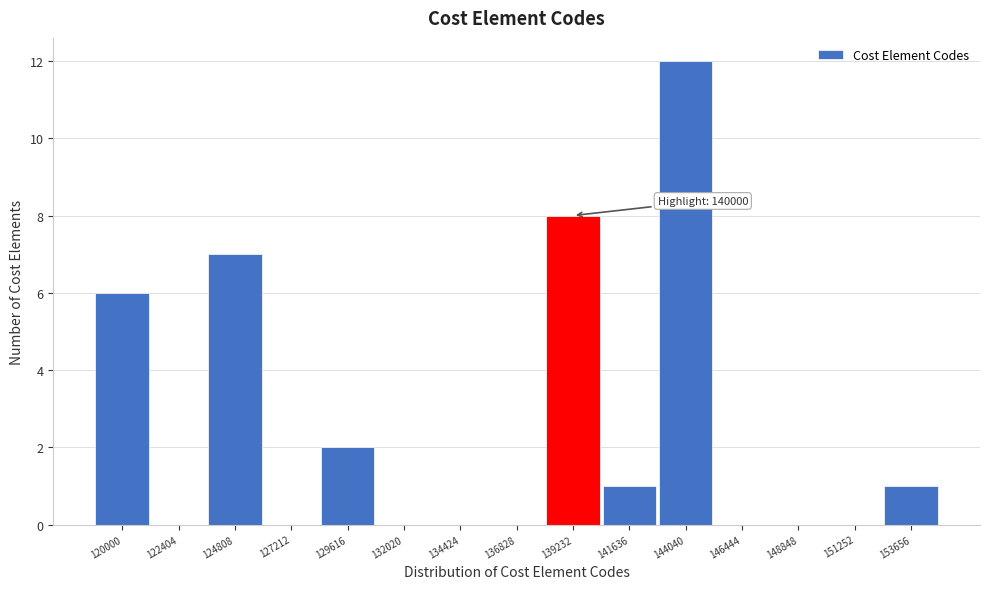

Reading right to left, transcribe all the data shown in this chart.

153656=1	151252=0	148848=0	146444=0	144040=12	141636=1	139232=8	136828=0	134424=0	132020=0	129616=2	127212=0	124808=7	122404=0	120000=6